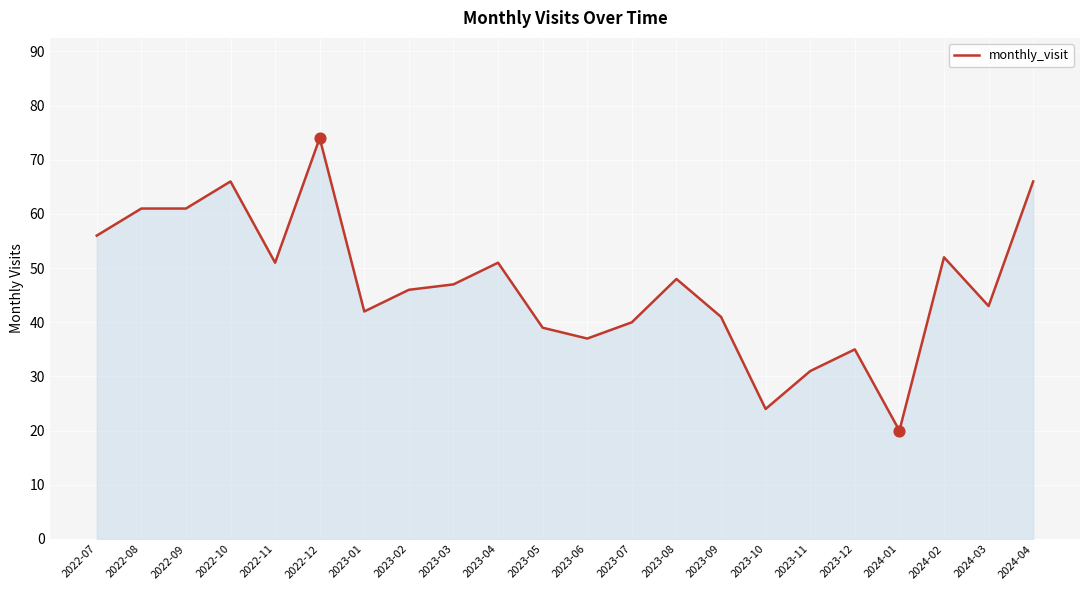

What is the change in value from 2022-07 to 2023-05?

-17